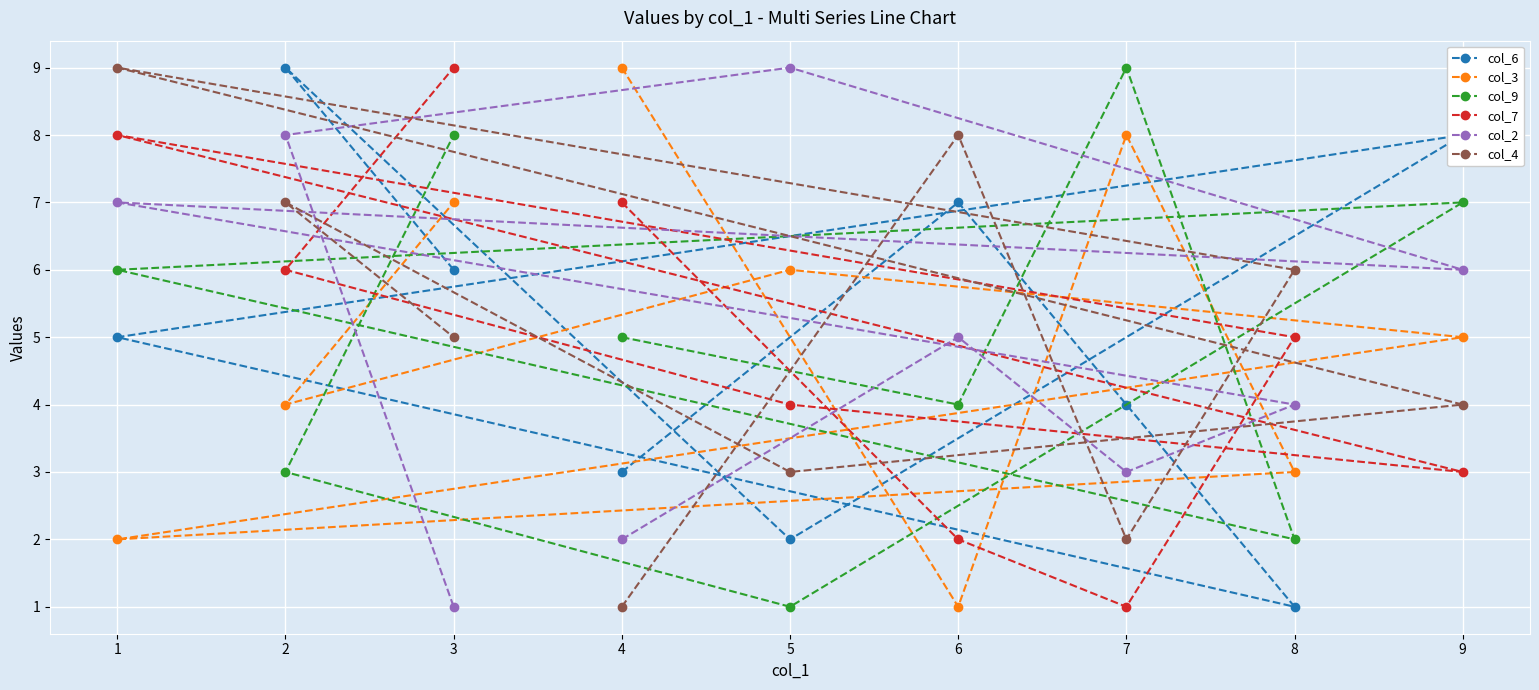

How many lines are shown in the chart?

6